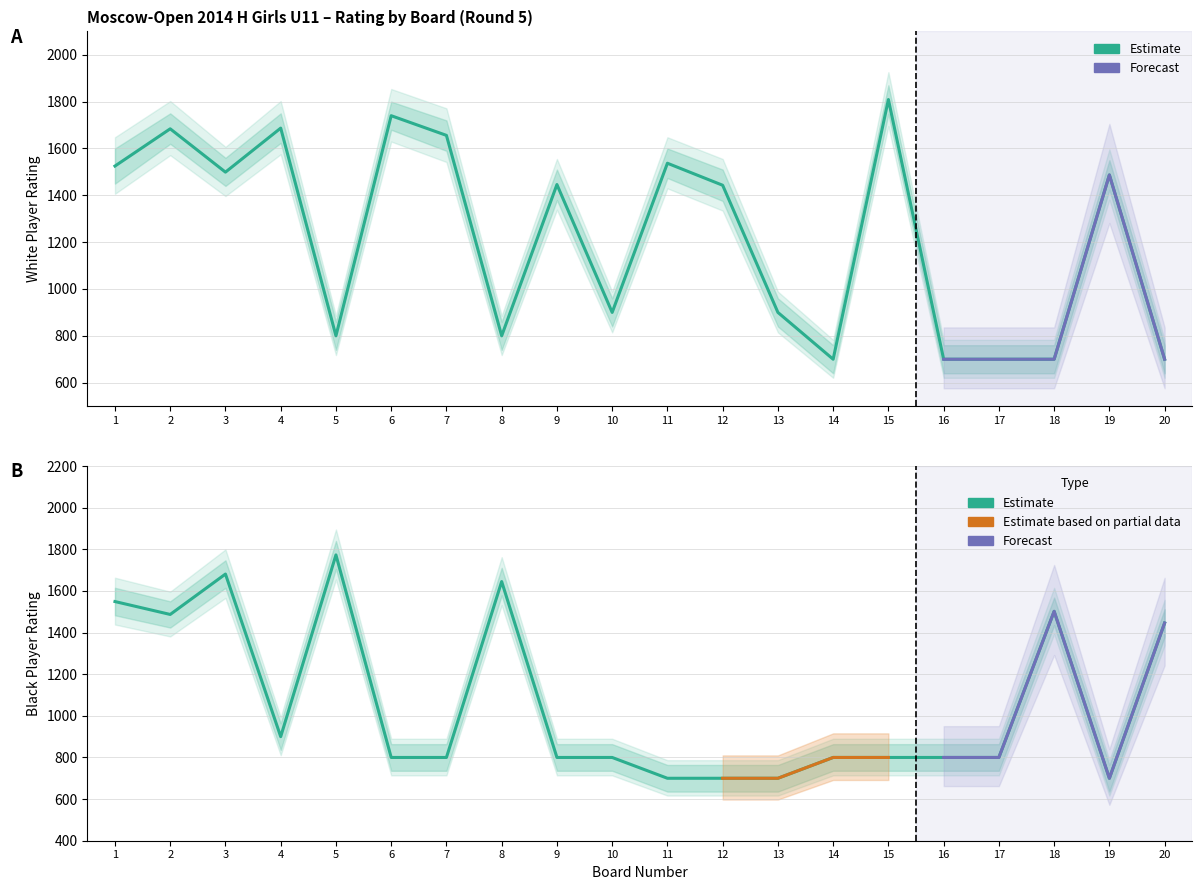

What is the total value across all series at 5?

2573